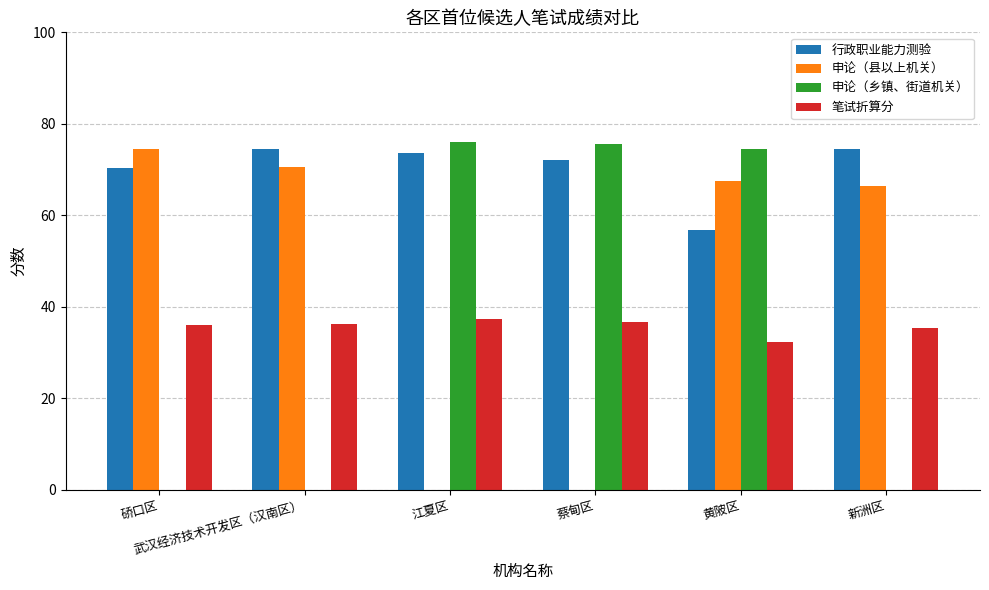

What is the sum of all 笔试折算分 values?

214.4